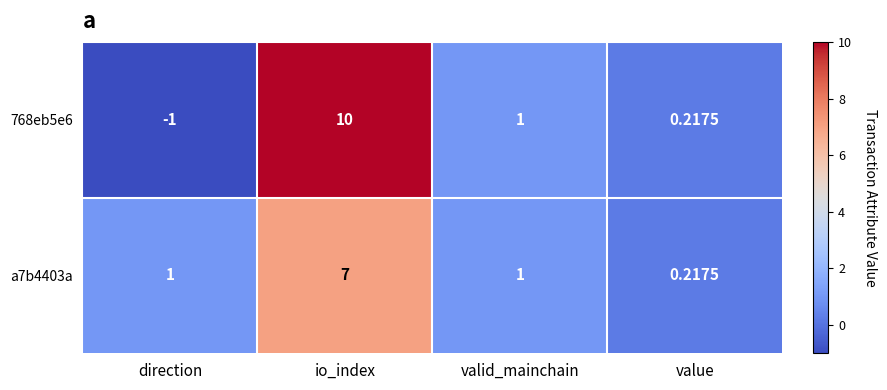

What is the total value across all series at value?

0.4